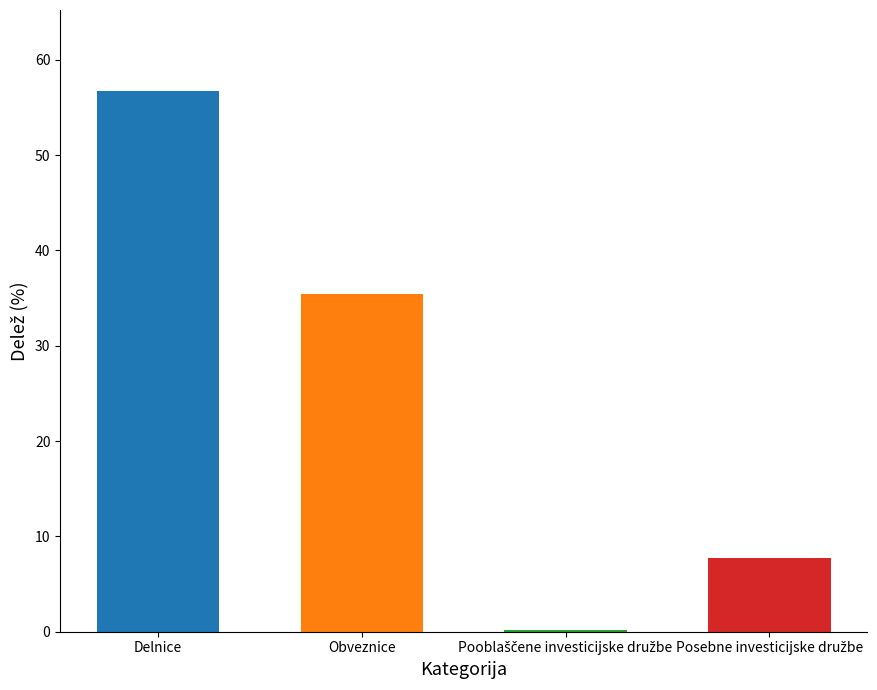

What is the average value?

25.0